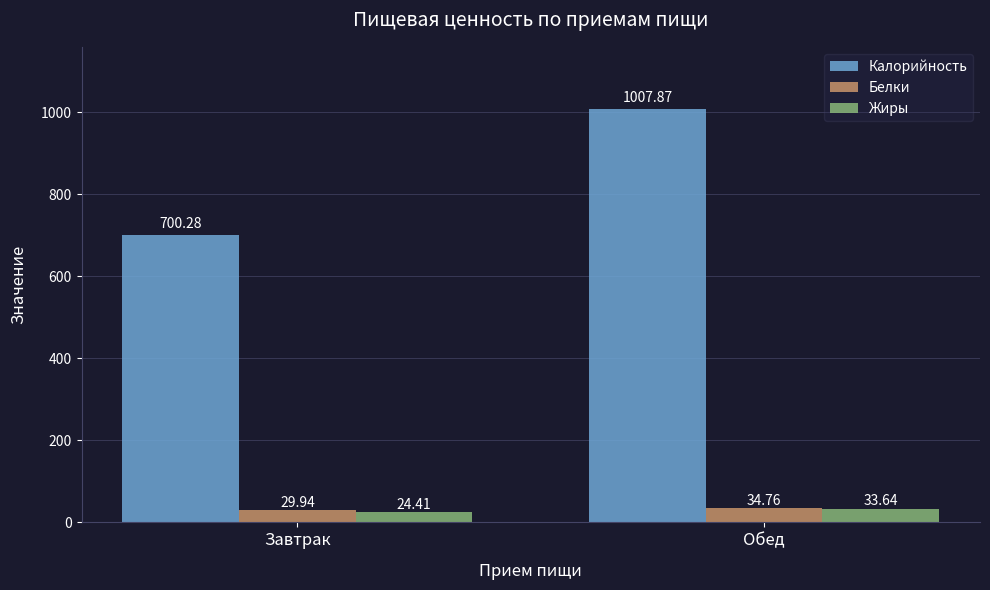

How many Белки values are between 29 and 34?

1